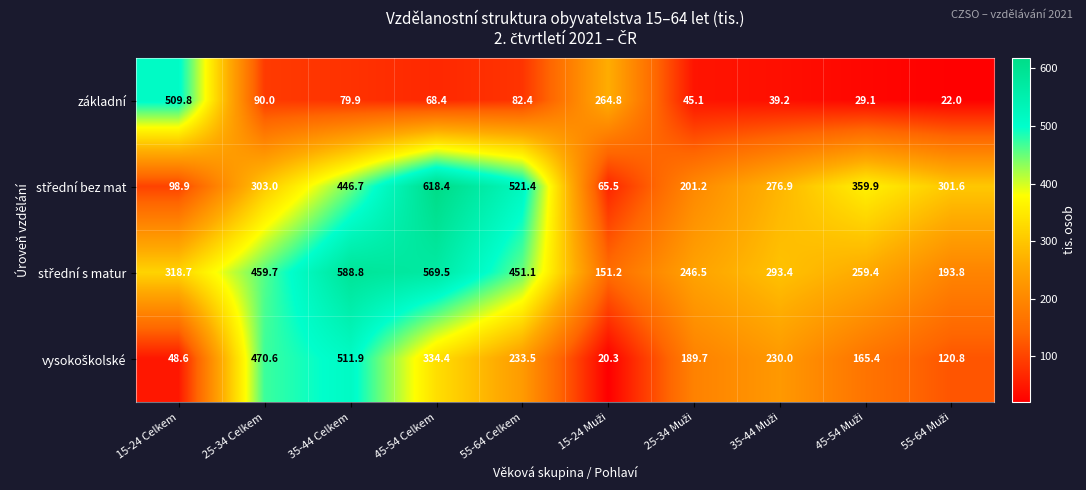

What is the spread (max minus min) of values at 15-24 Celkem?

461.2